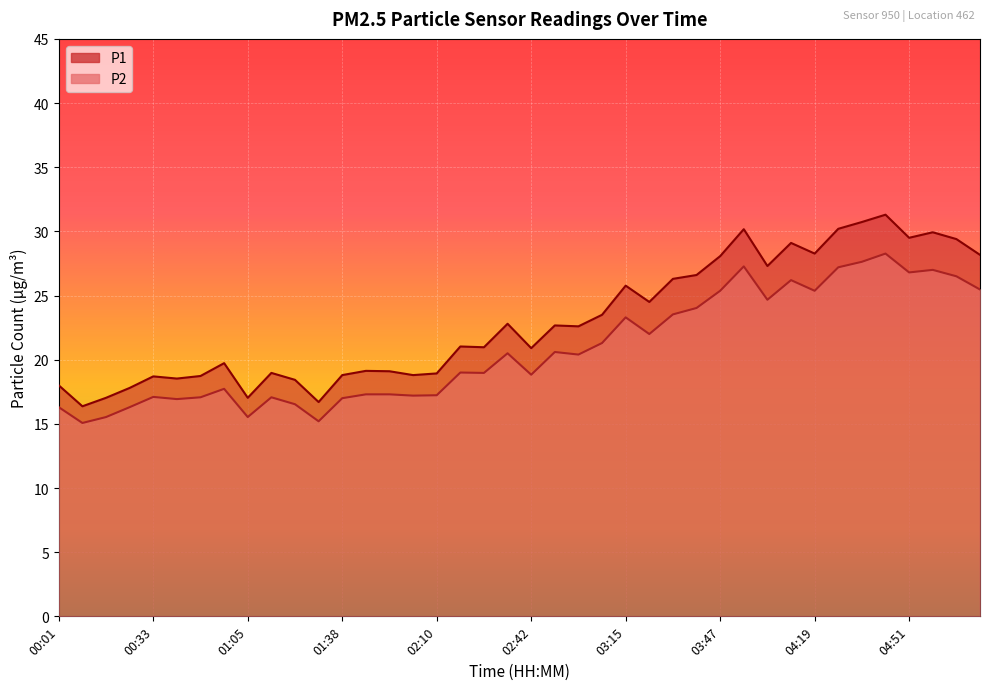

Where is the first local maximum for P2?

00:33